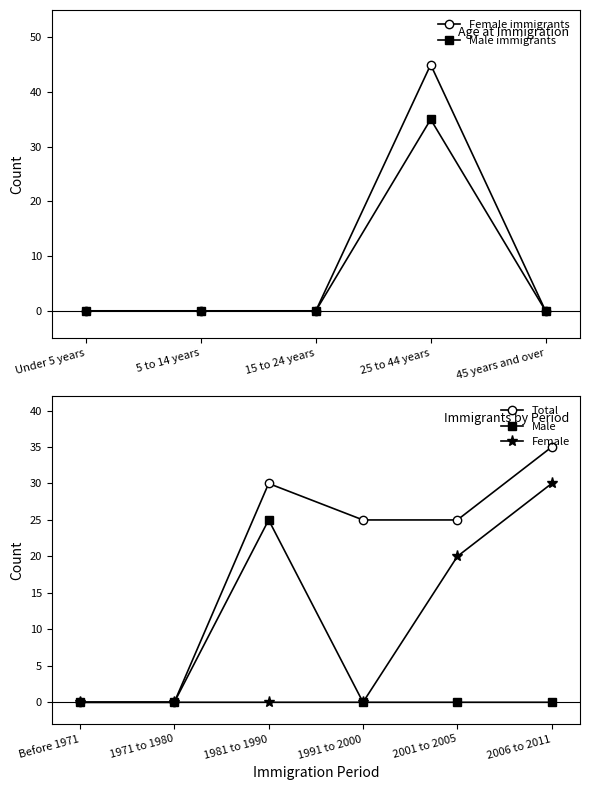

At which category is the sum across all series the highest?

25 to 44 years